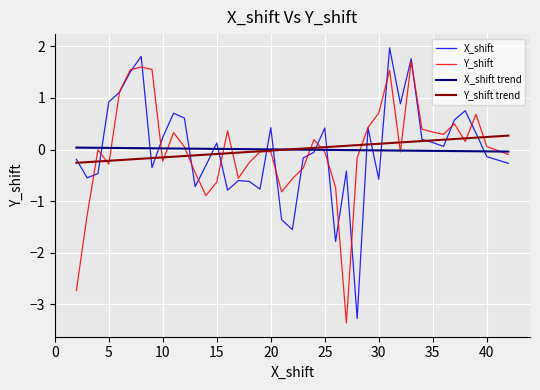

What is the maximum value shown in the chart?

2.0